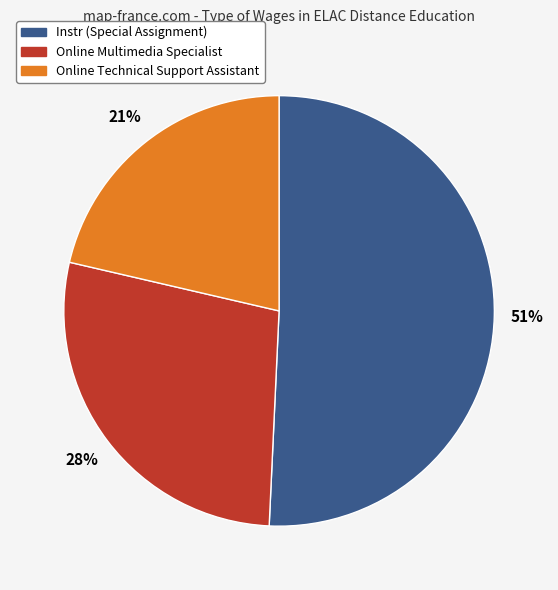

The Online Multimedia Specialist slice represents 16% of the pie. True or false?

False